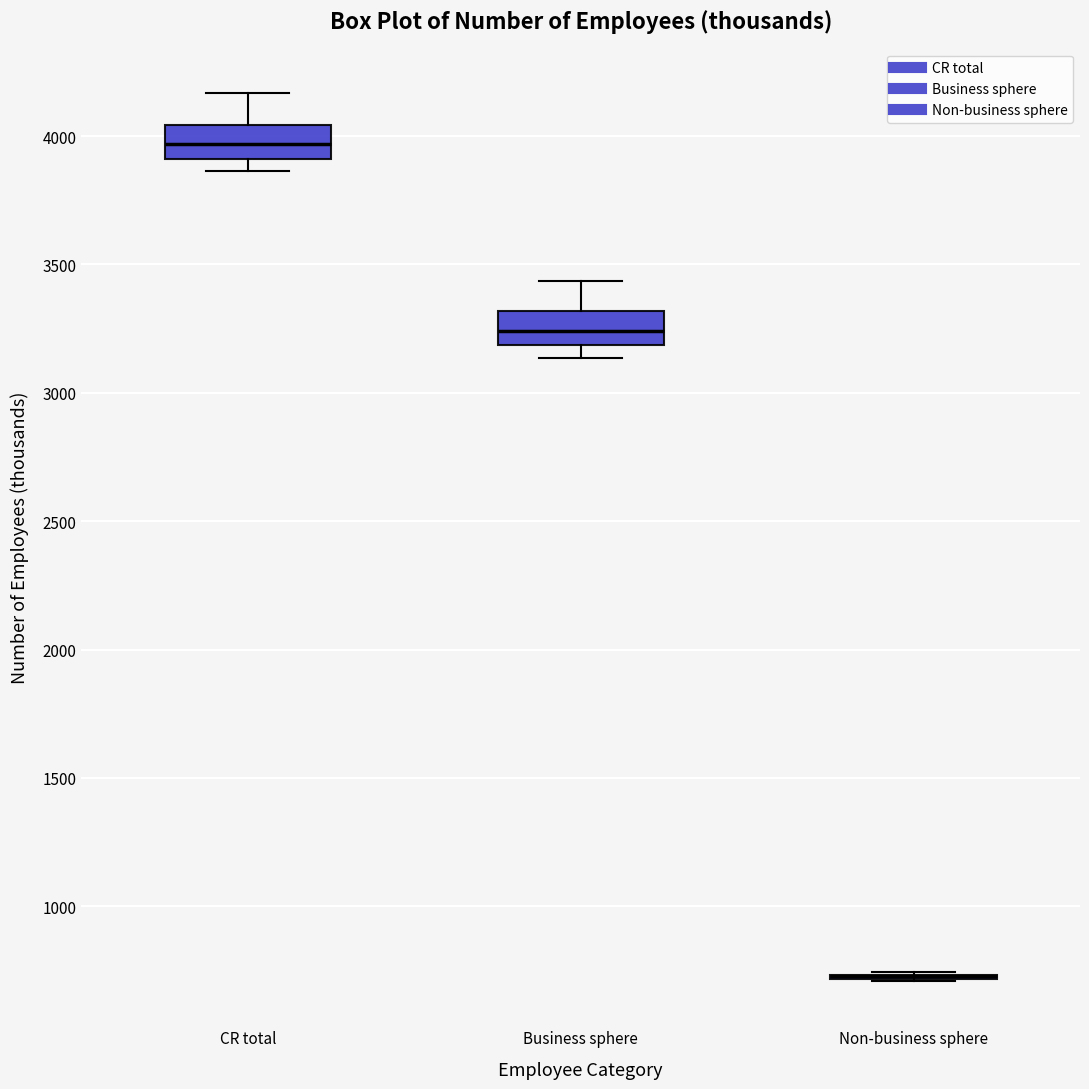

Reading left to right, transcribe this box plot: for each box, give where its median line is, the range the box spans, and where its two whiskers end, as read against the y-axis. The values are not printed on the chart, so give them approximately, as read against the axis.

CR total: median 3950, box 3900 to 4050, whiskers 3850 to 4150
Business sphere: median 3250, box 3200 to 3300, whiskers 3150 to 3450
Non-business sphere: box collapsed to a line at 750, whiskers 700 to 750